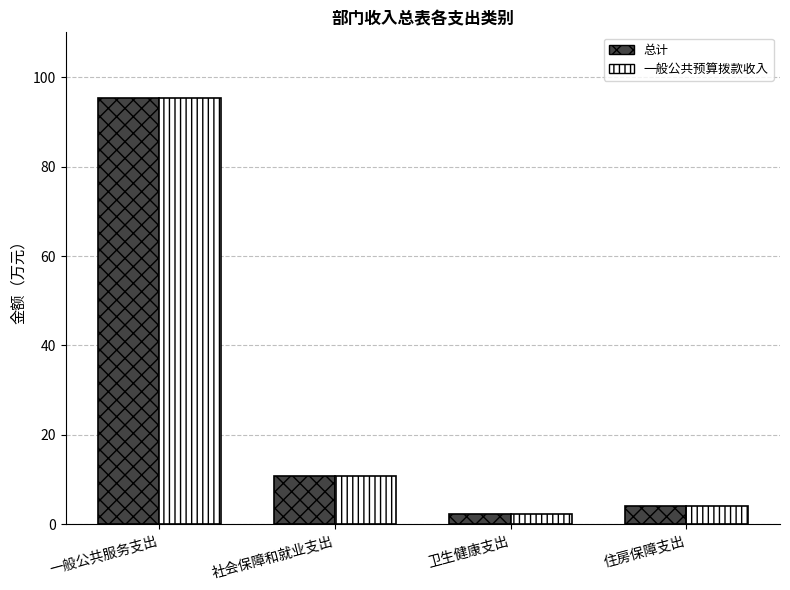

Reading right to left, what are all the values shown in this chart?

总计: 4.2	2.3	10.8	95.3
一般公共预算拨款收入: 4.2	2.3	10.8	95.3